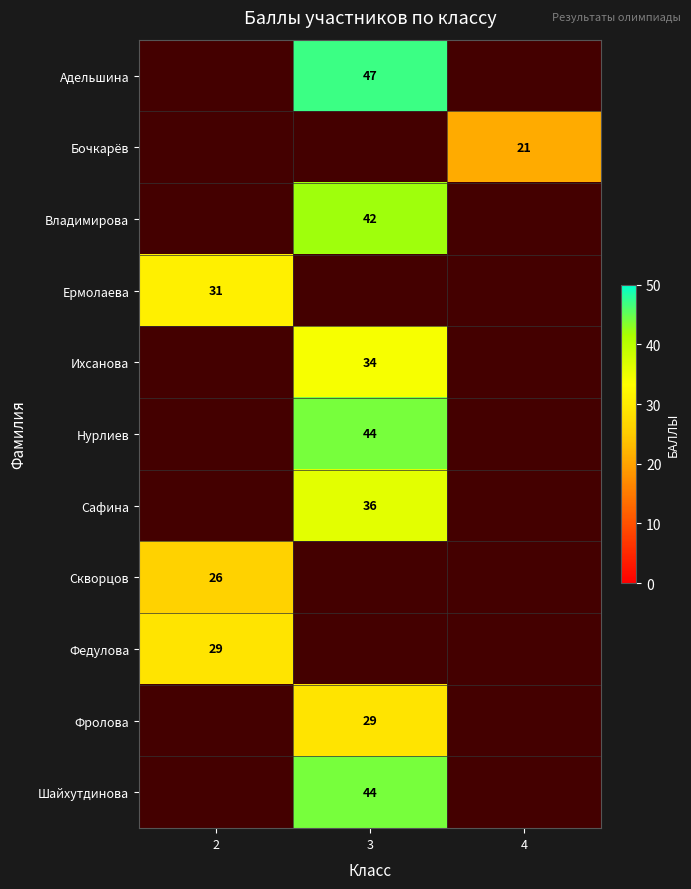

Is it true that Сафина equals 56 at 3?

False